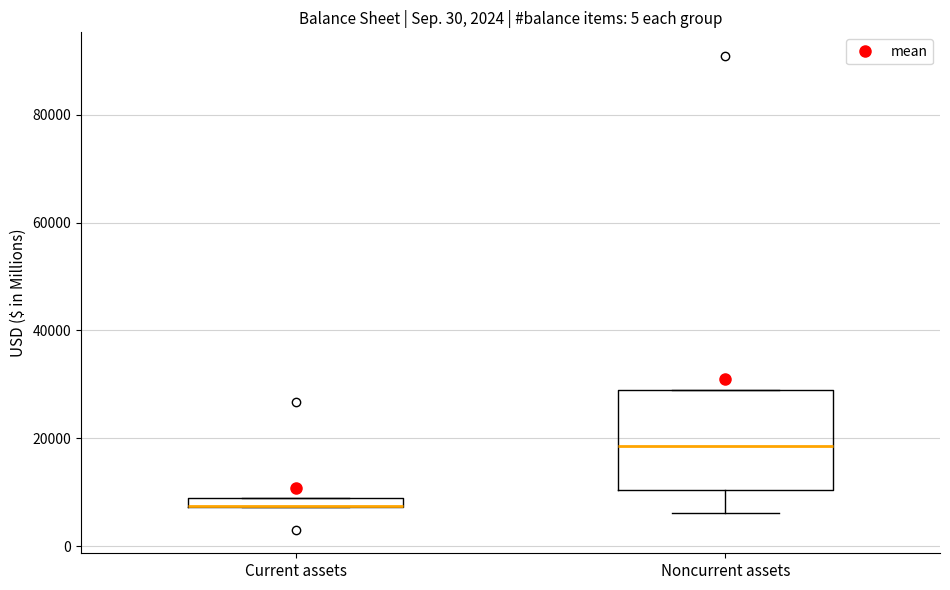

Which box is the tallest, from its lower edge to its upper edge?

Noncurrent assets